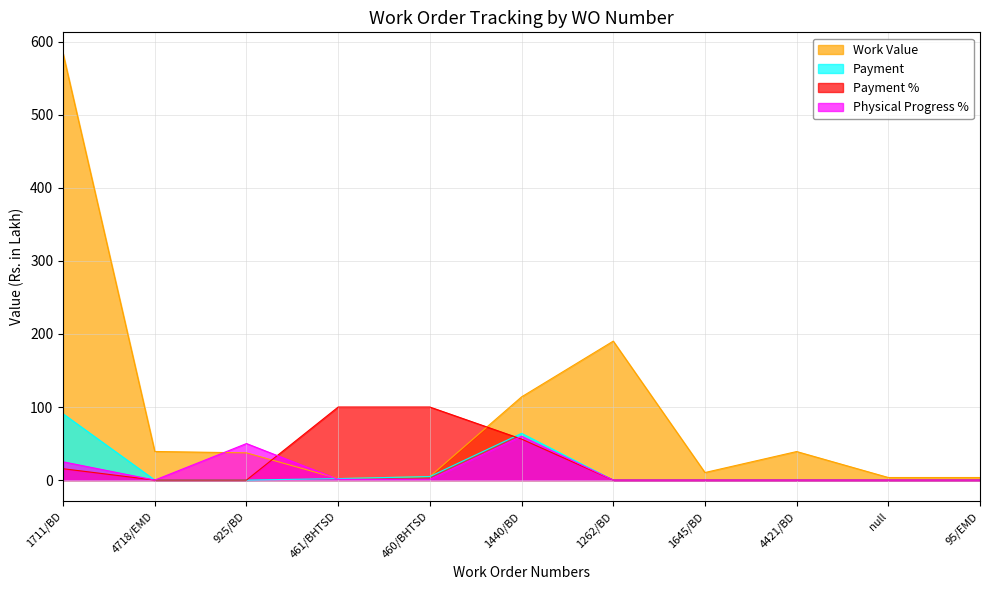

Which series has the largest total across all categories?

Work Value